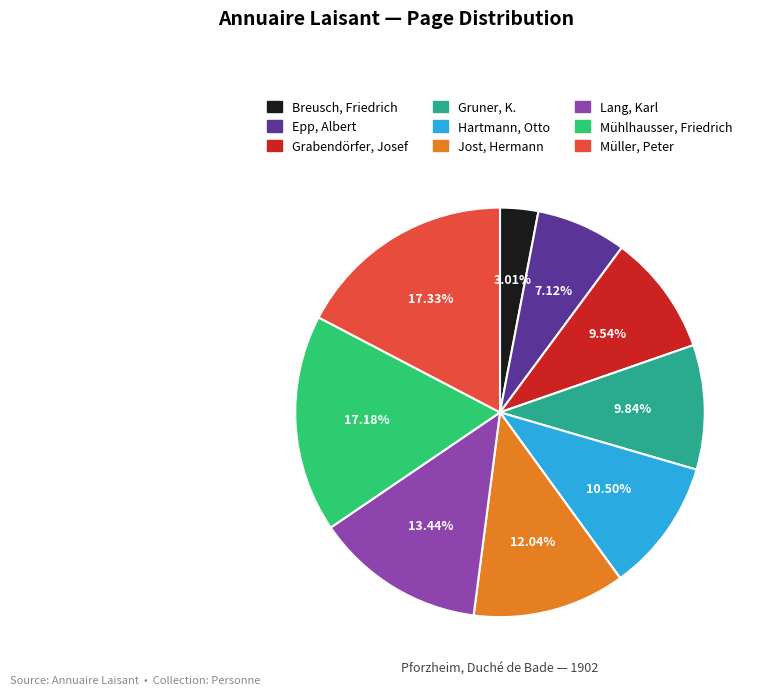

To the nearest percent, what is the difference between the Mühlhausser, Friedrich and Hartmann, Otto slice percentages?

7%